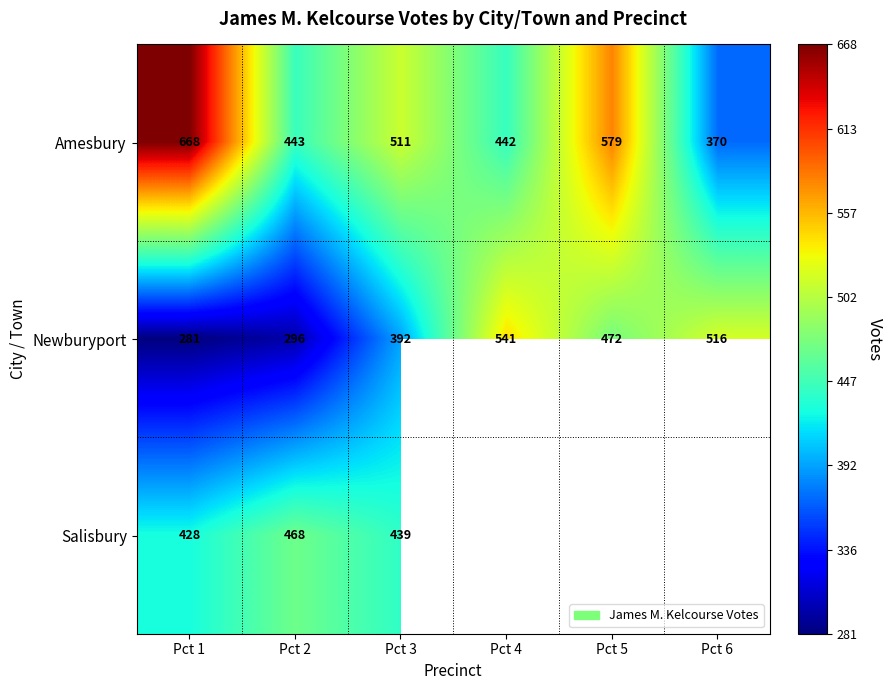

Is the value of Amesbury at Pct 6 greater than the value of Newburyport at Pct 3?

No